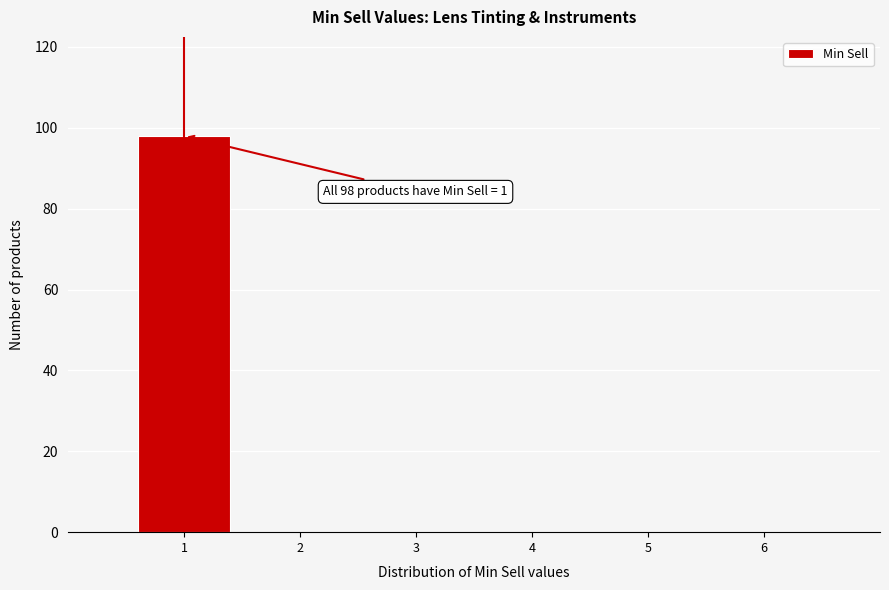

Which range on the x-axis has the tallest bar?

0.5 to 1.5